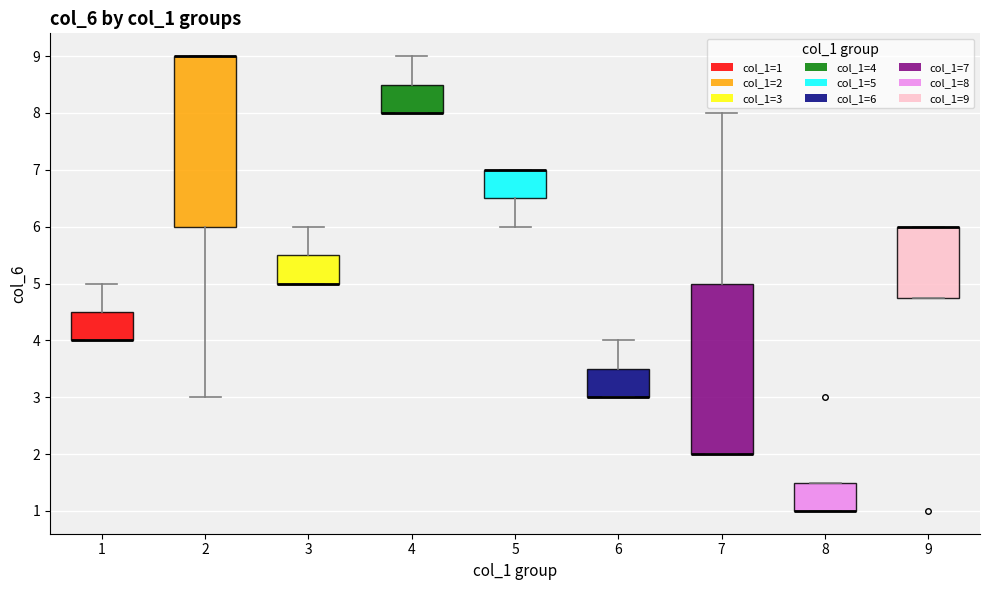

Where does the lower whisker of the box at x = 5 end on the y-axis? The values are not printed on the chart, so give them approximately, as read against the axis.

6.0